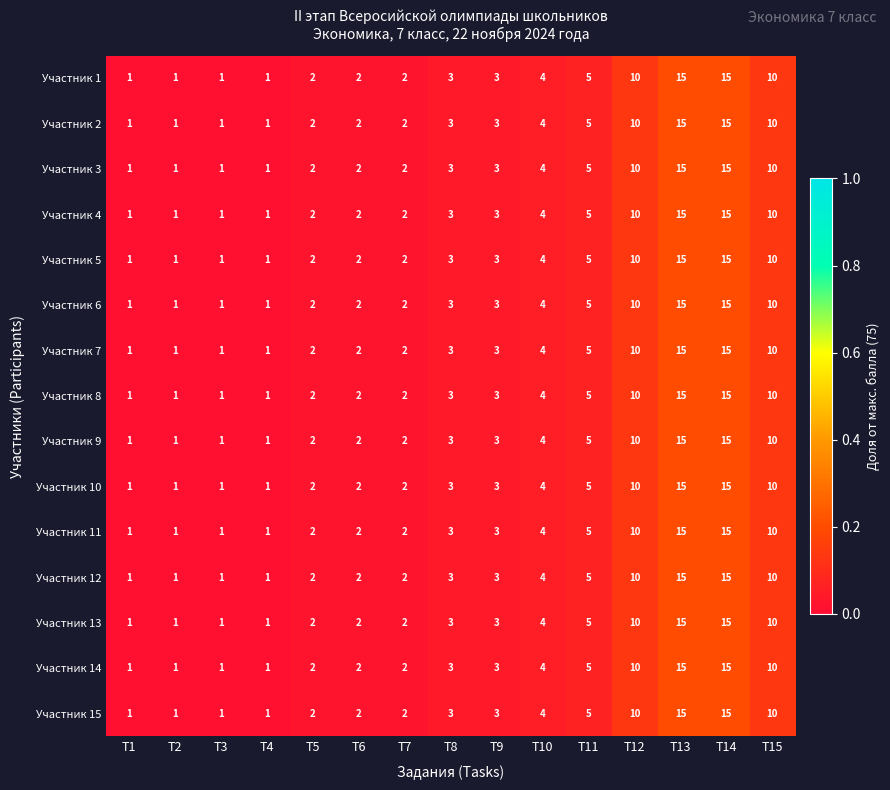

What is the average value of the Участник 7 series?

5